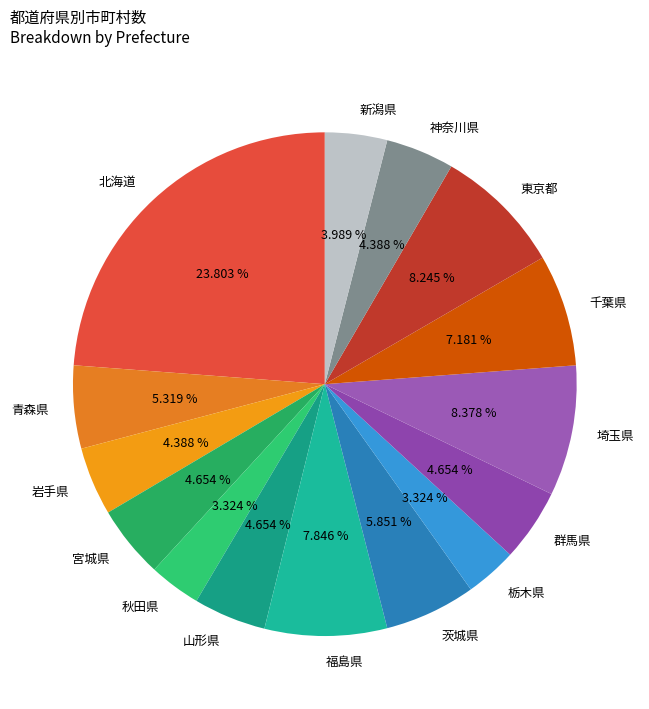

Does 岩手県 represent more than half of the total?

No